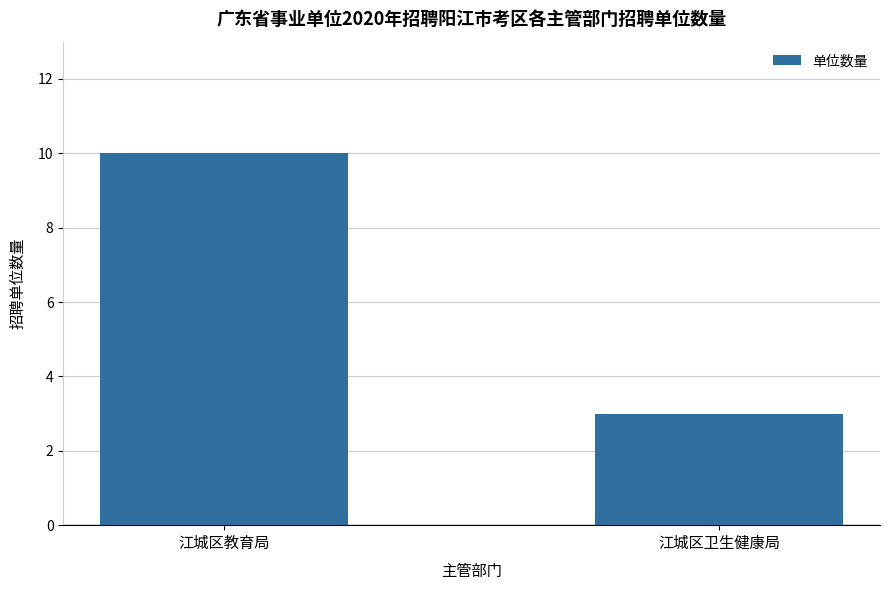

Which category has the highest value across all series?

江城区教育局